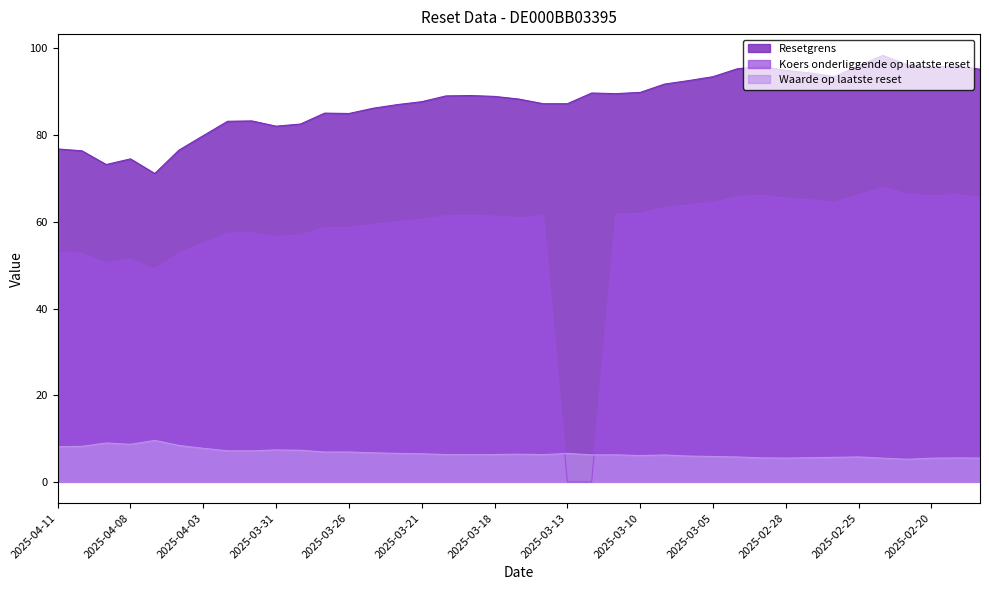

List the series in order of their peak value, highest first.

Resetgrens, Koers onderliggende op laatste reset, Waarde op laatste reset